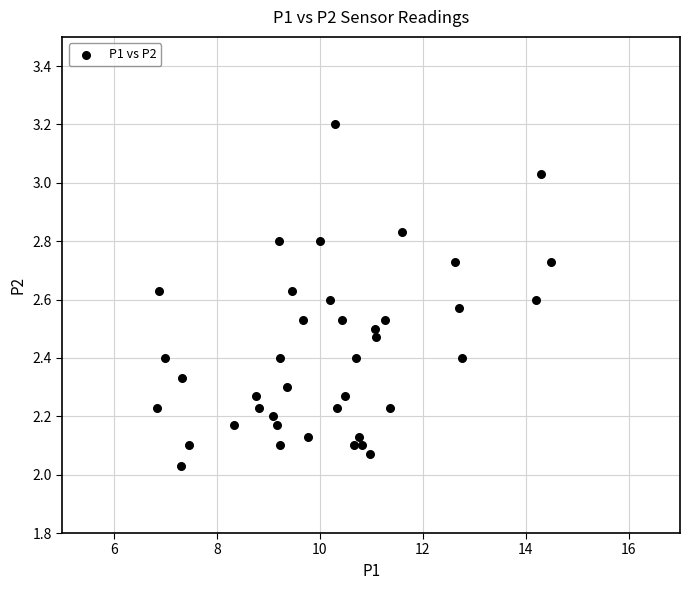

What is the range of X values (max minus min)?

7.7